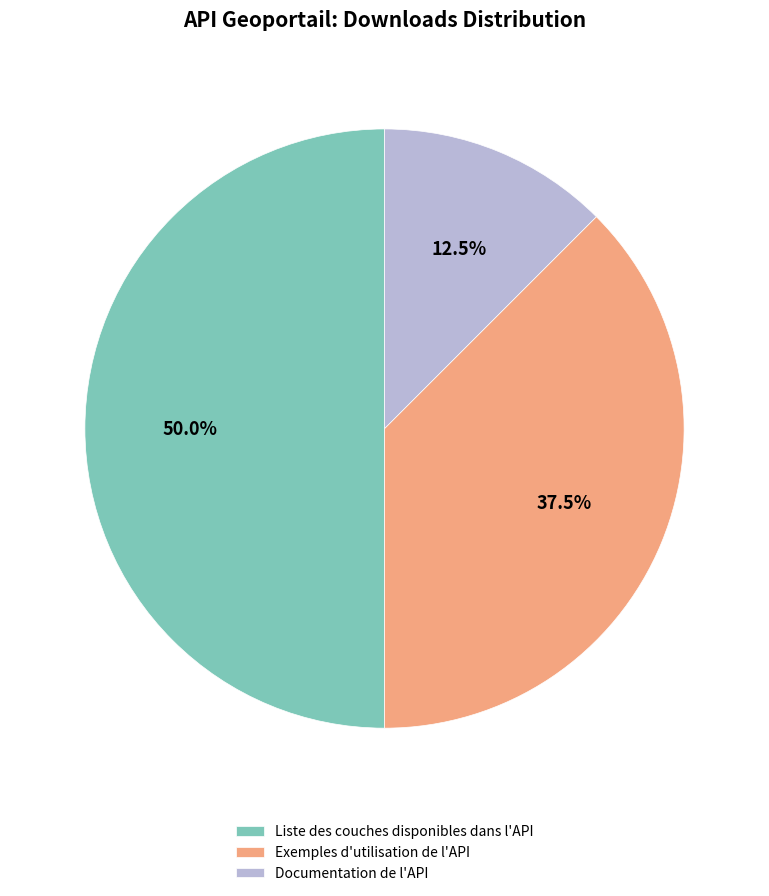

What is the smallest slice in the pie chart?

Documentation de l'API